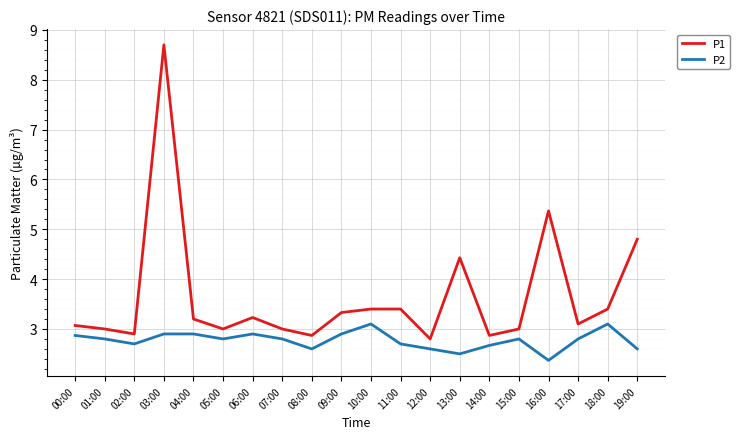

True or false: P1 has more than 1 points higher than both neighbors.

True